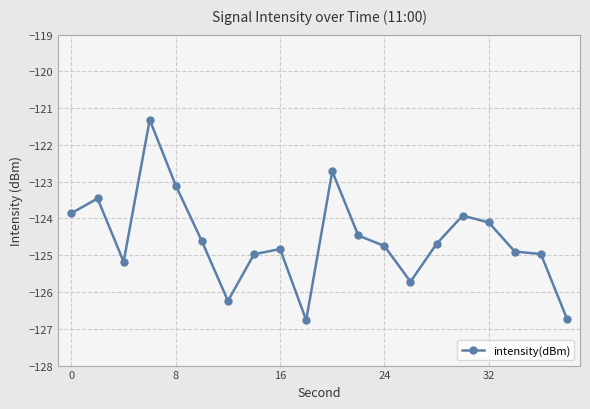

What is the smallest value displayed?

-126.8